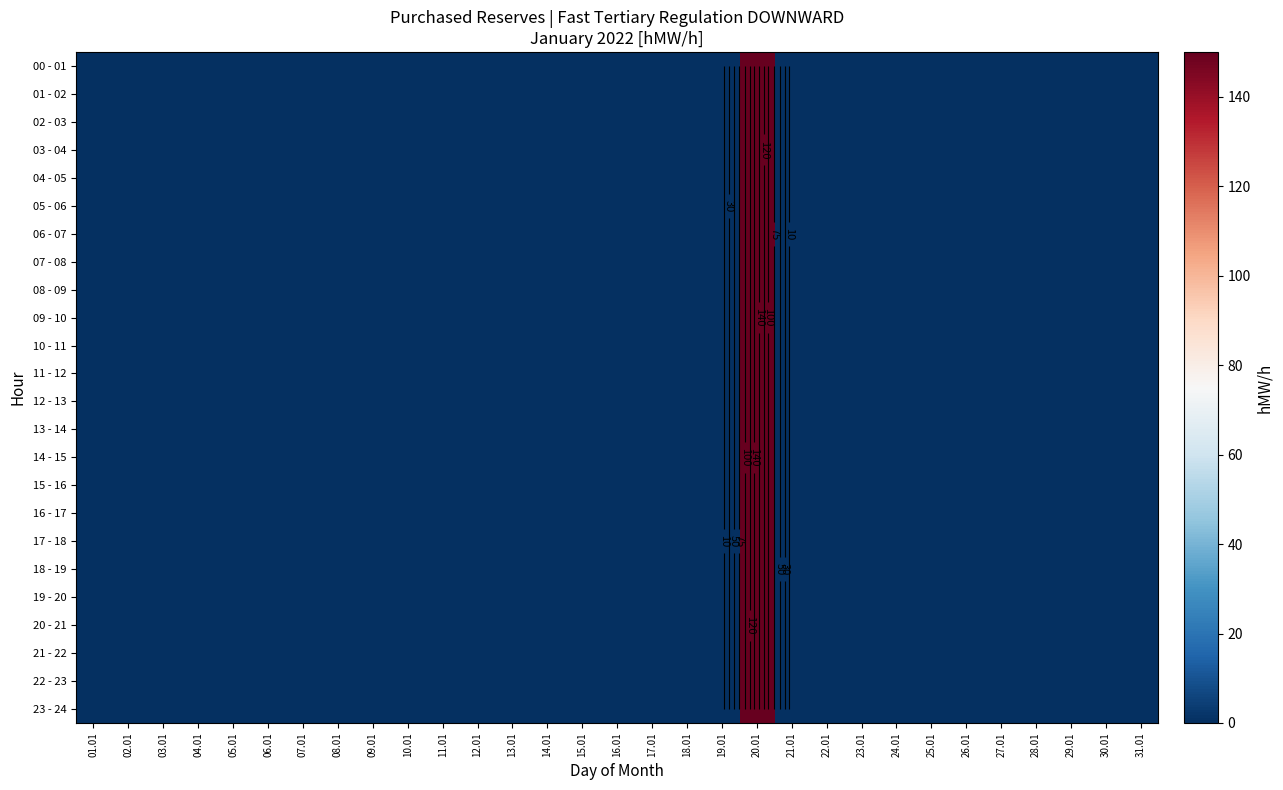

How many distinct data groups are displayed?

24